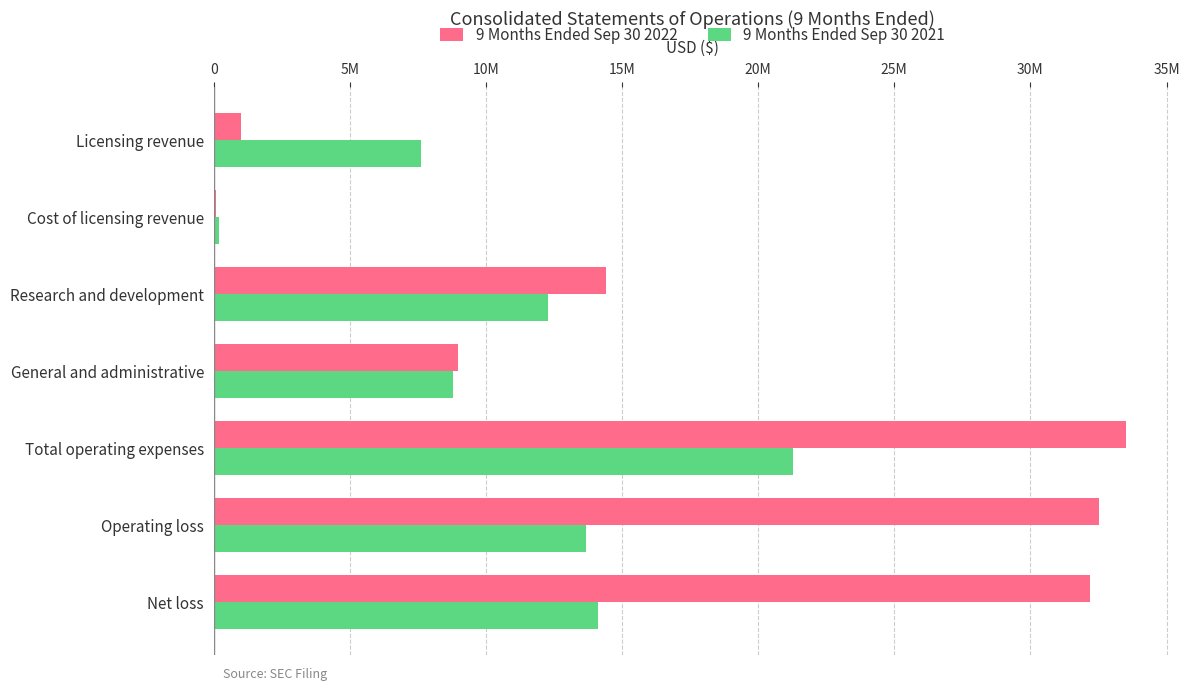

List the series in order of their peak value, lowest first.

9 Months Ended Sep 30 2021, 9 Months Ended Sep 30 2022